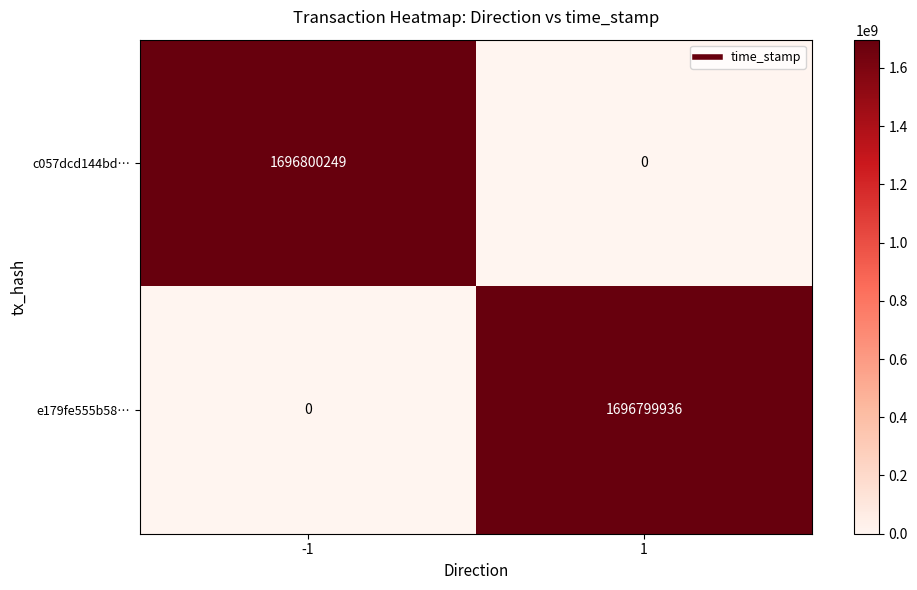

Reading right to left, extract all data points from this chart.

c057dcd144bd…: 1=0	-1=1696800249
e179fe555b58…: 1=1696799936	-1=0